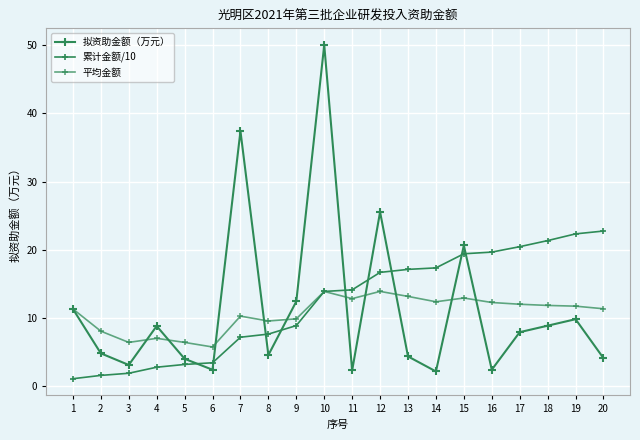

How many values in the 拟资助金额（万元） series exceed 7?

10